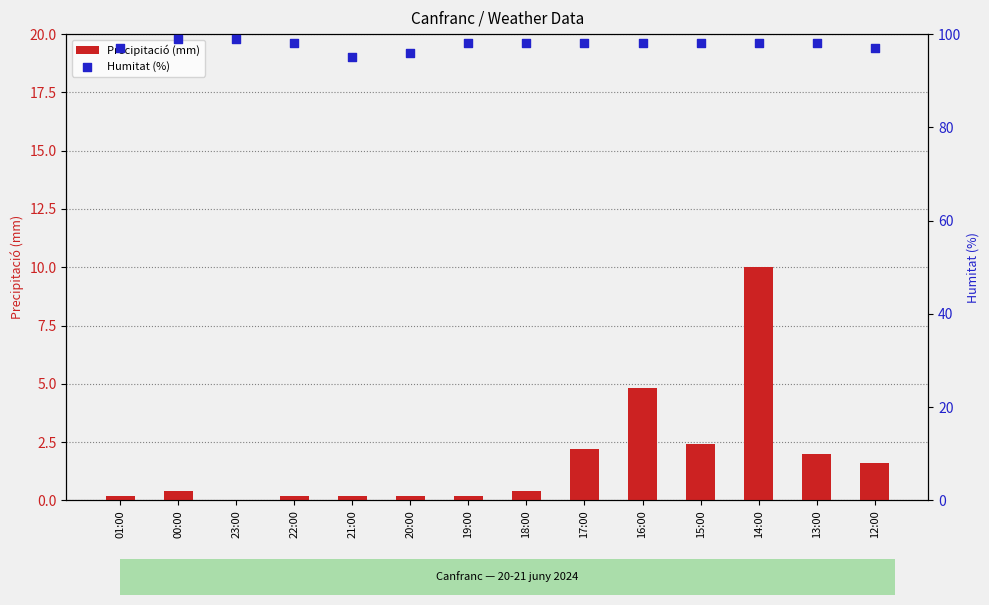

Which series has the largest Y range (max minus min)?

Precipitació (mm)